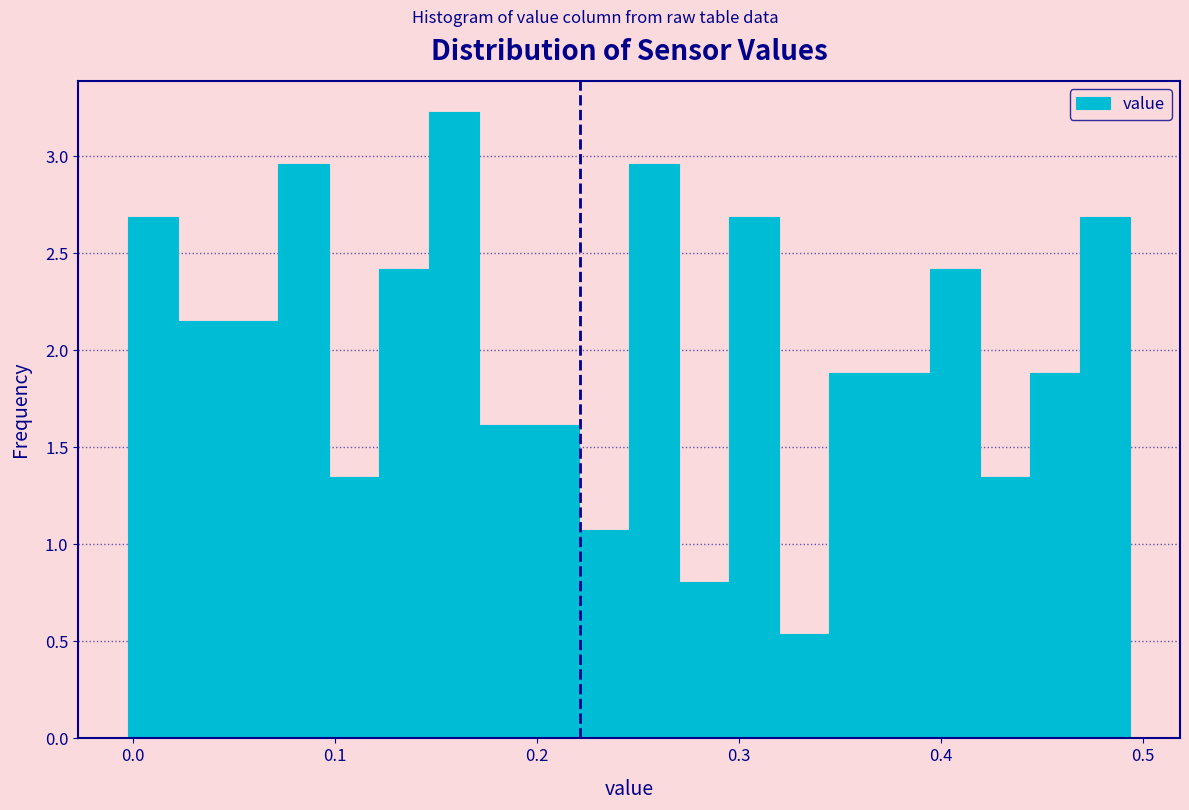

Read against the x-axis, roughly where is the centre of the tallest bar?

0.16